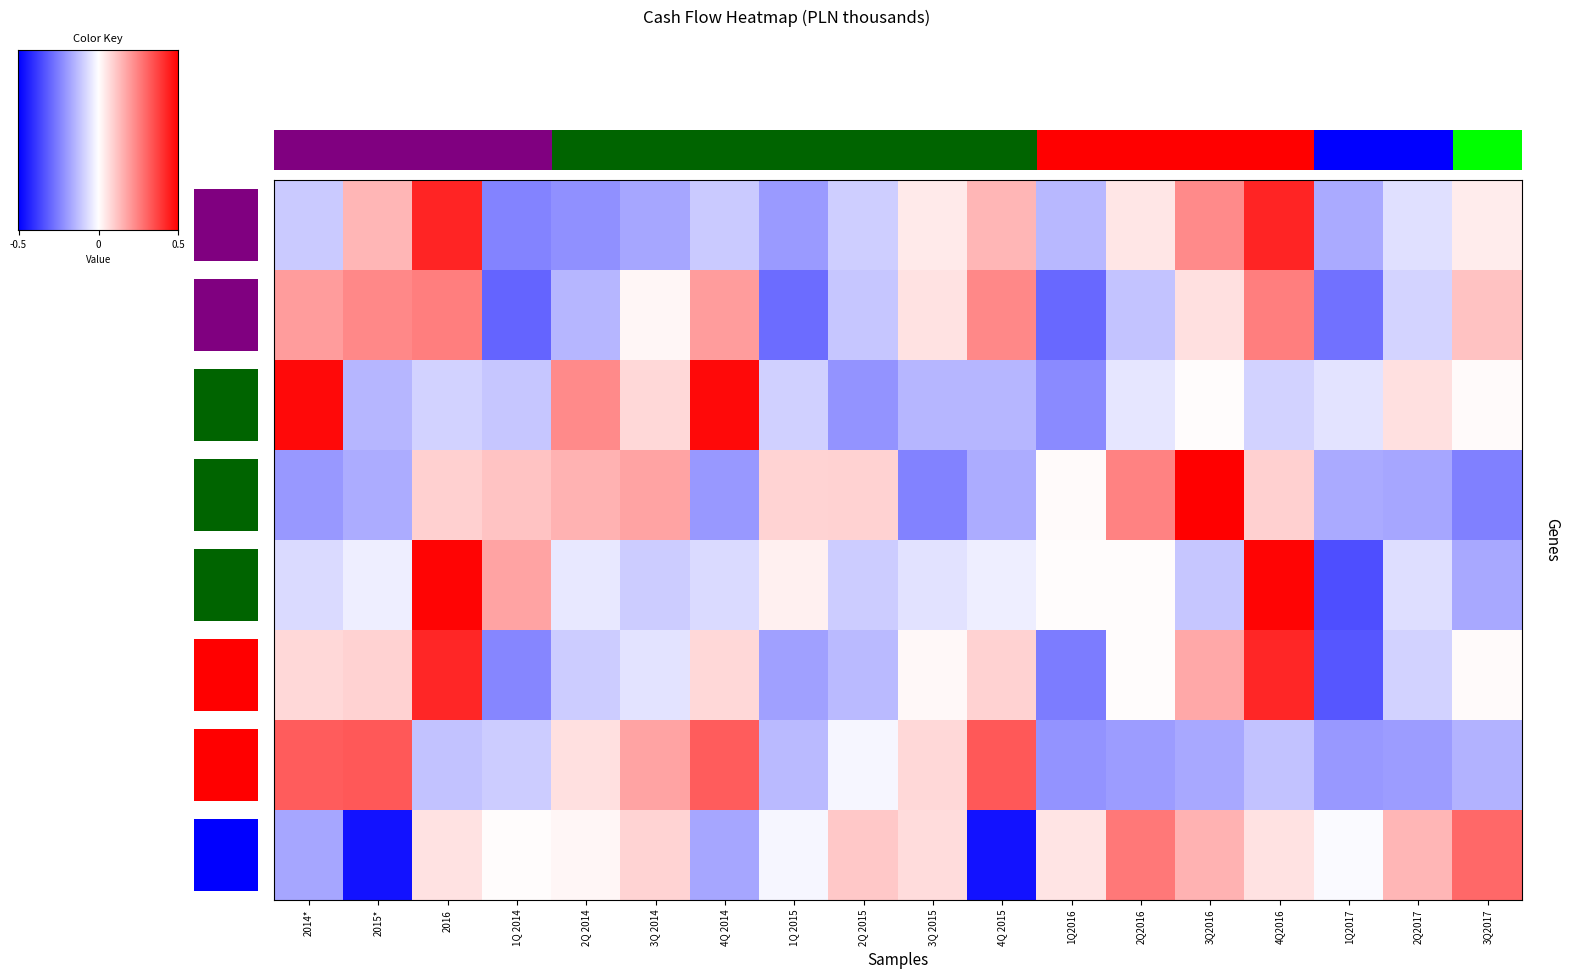

The Podatek dochodowy series shows 0.8 at 3Q2016. True or false?

True